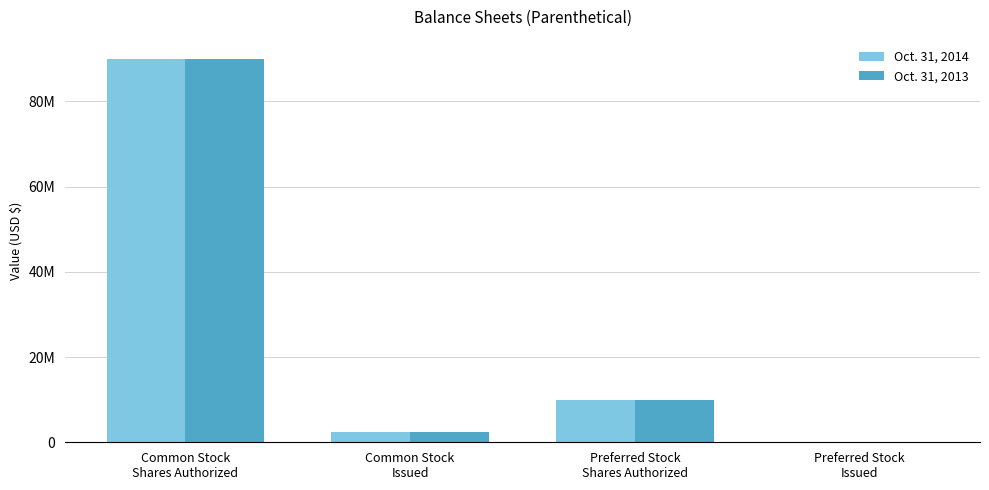

Are the bars horizontal?

No